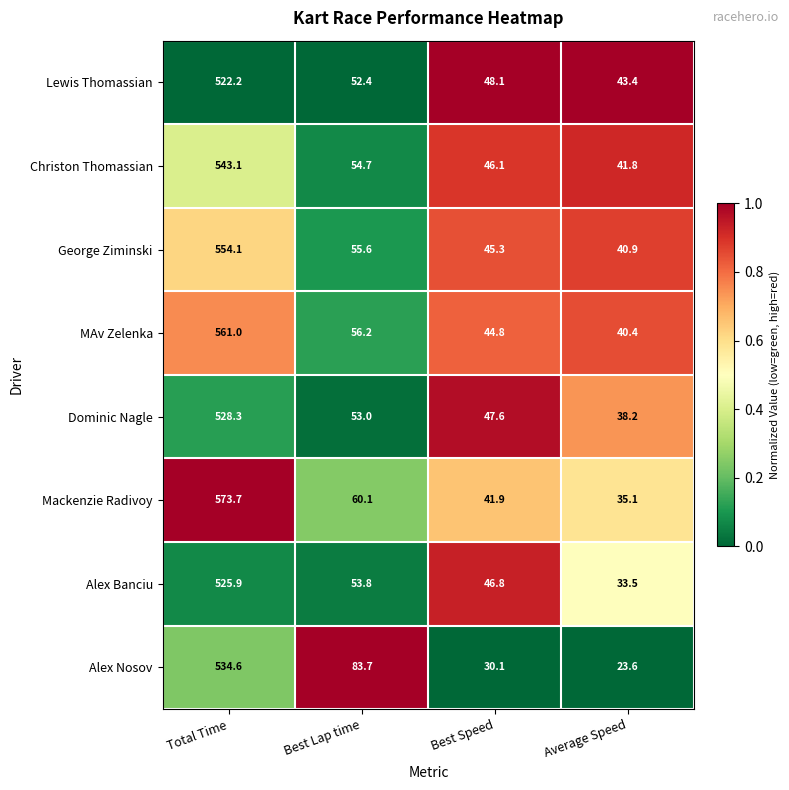

The Mackenzie Radivoy series shows 573.7 at Total Time. True or false?

True